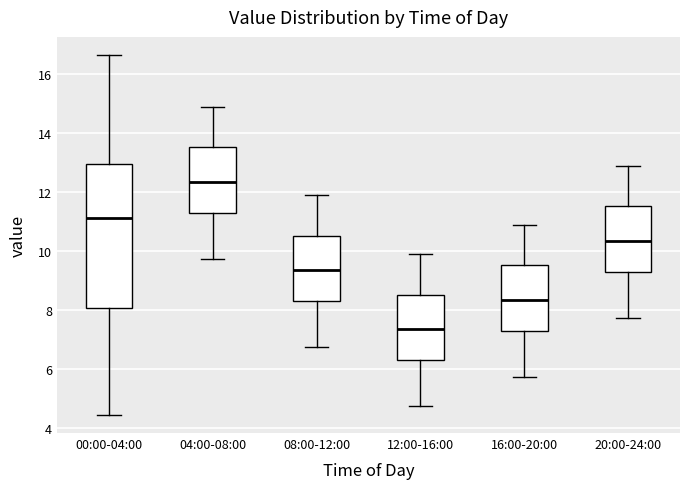

Comparing the boxes themselves (not the whiskers), which one is the tallest?

00:00-04:00